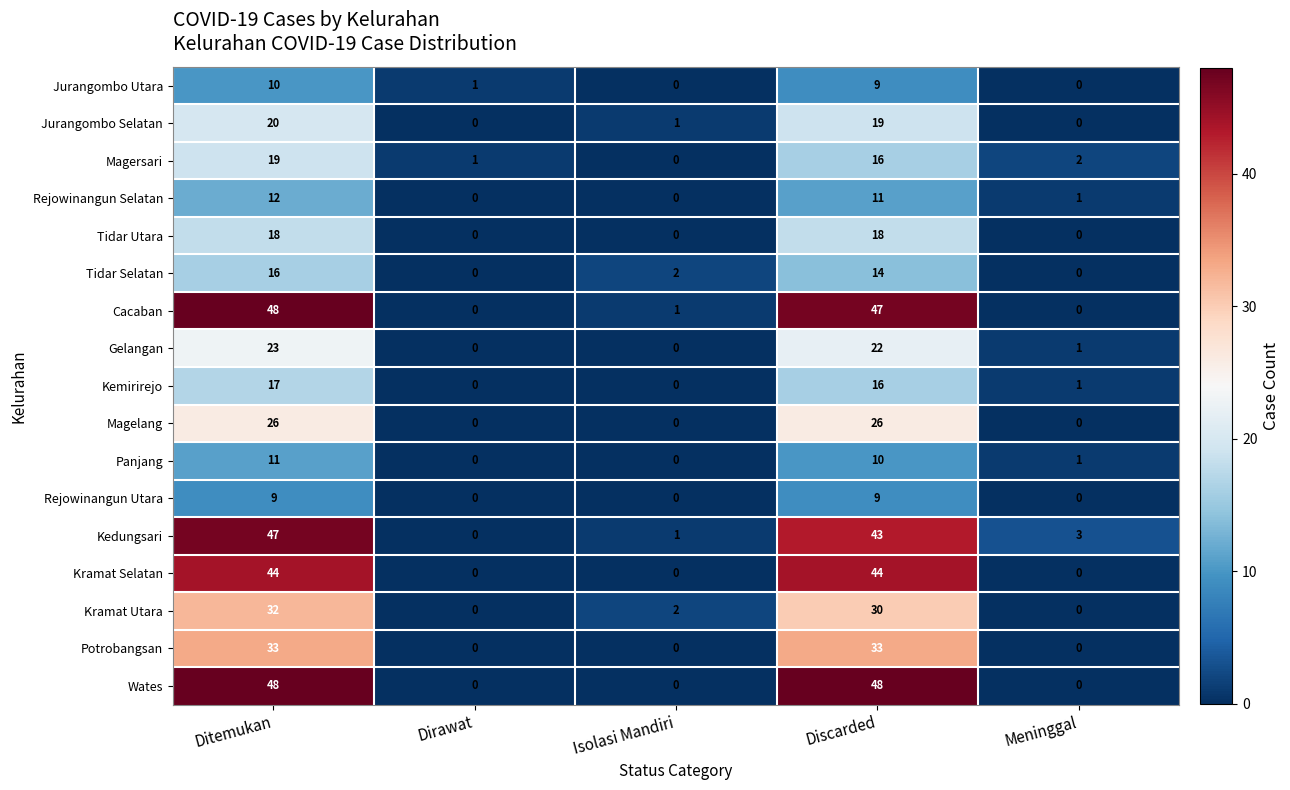

Is it true that Potrobangsan equals 8 at Ditemukan?

False